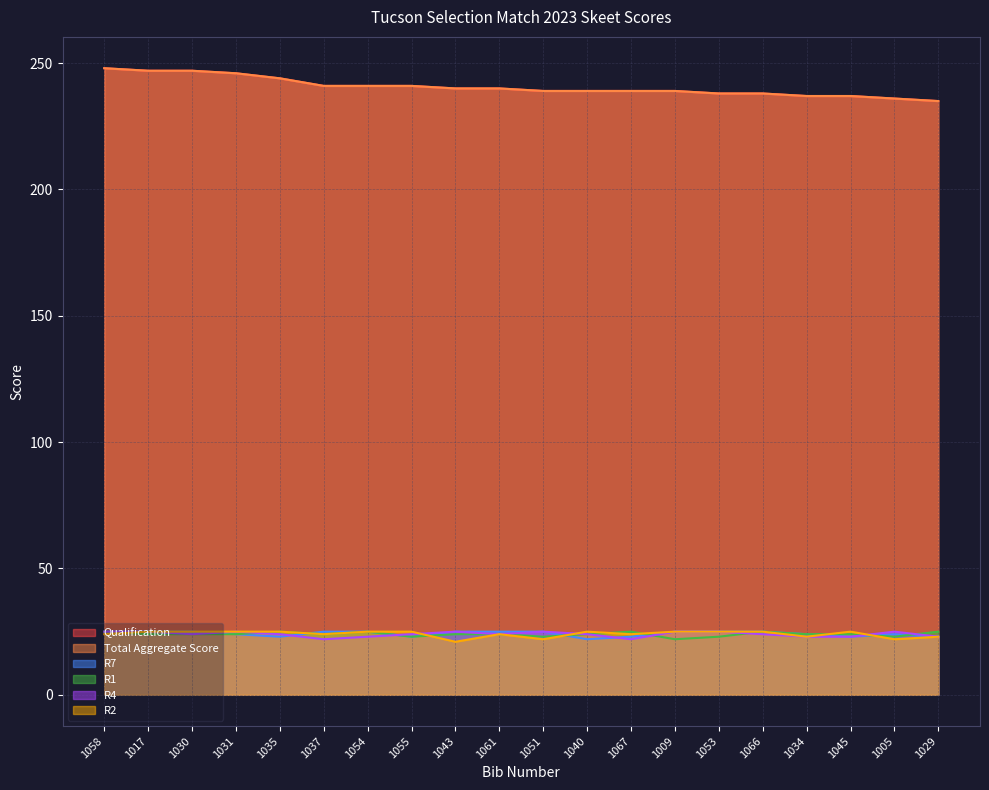

True or false: R2 and Total Aggregate Score intersect in this chart.

False